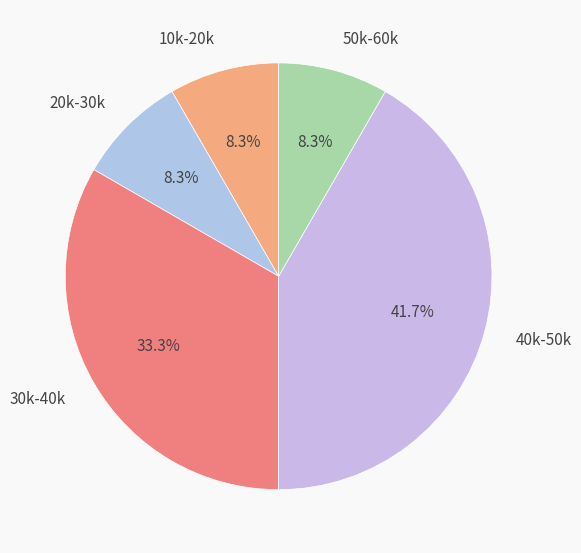

To the nearest percent, what is the difference between the largest and smallest slice percentages?

33%